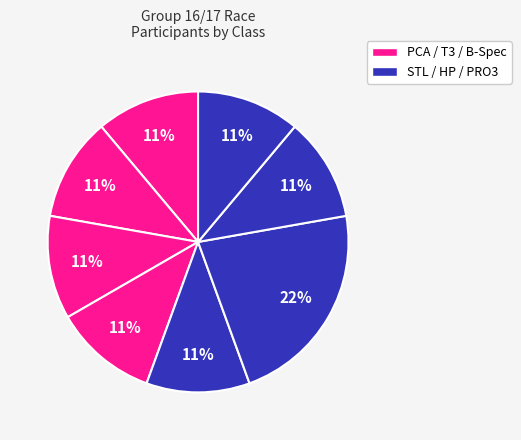

Which category has the biggest portion of the pie?

STL